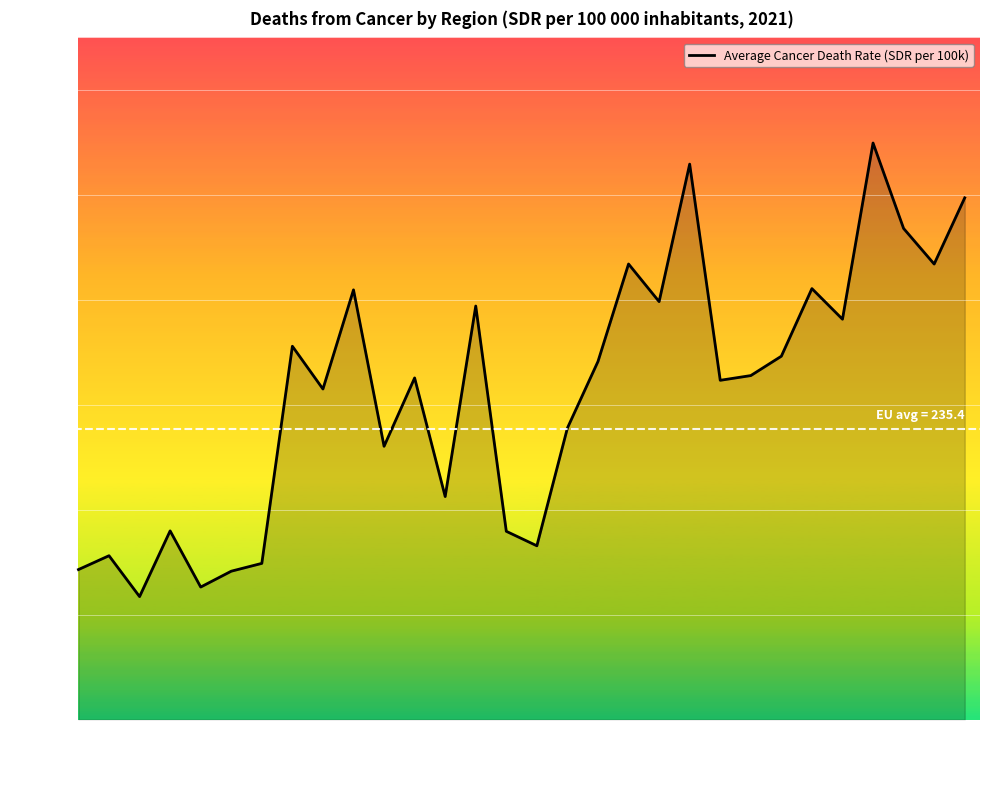

True or false: the data has more than 1 interior local peaks.

True